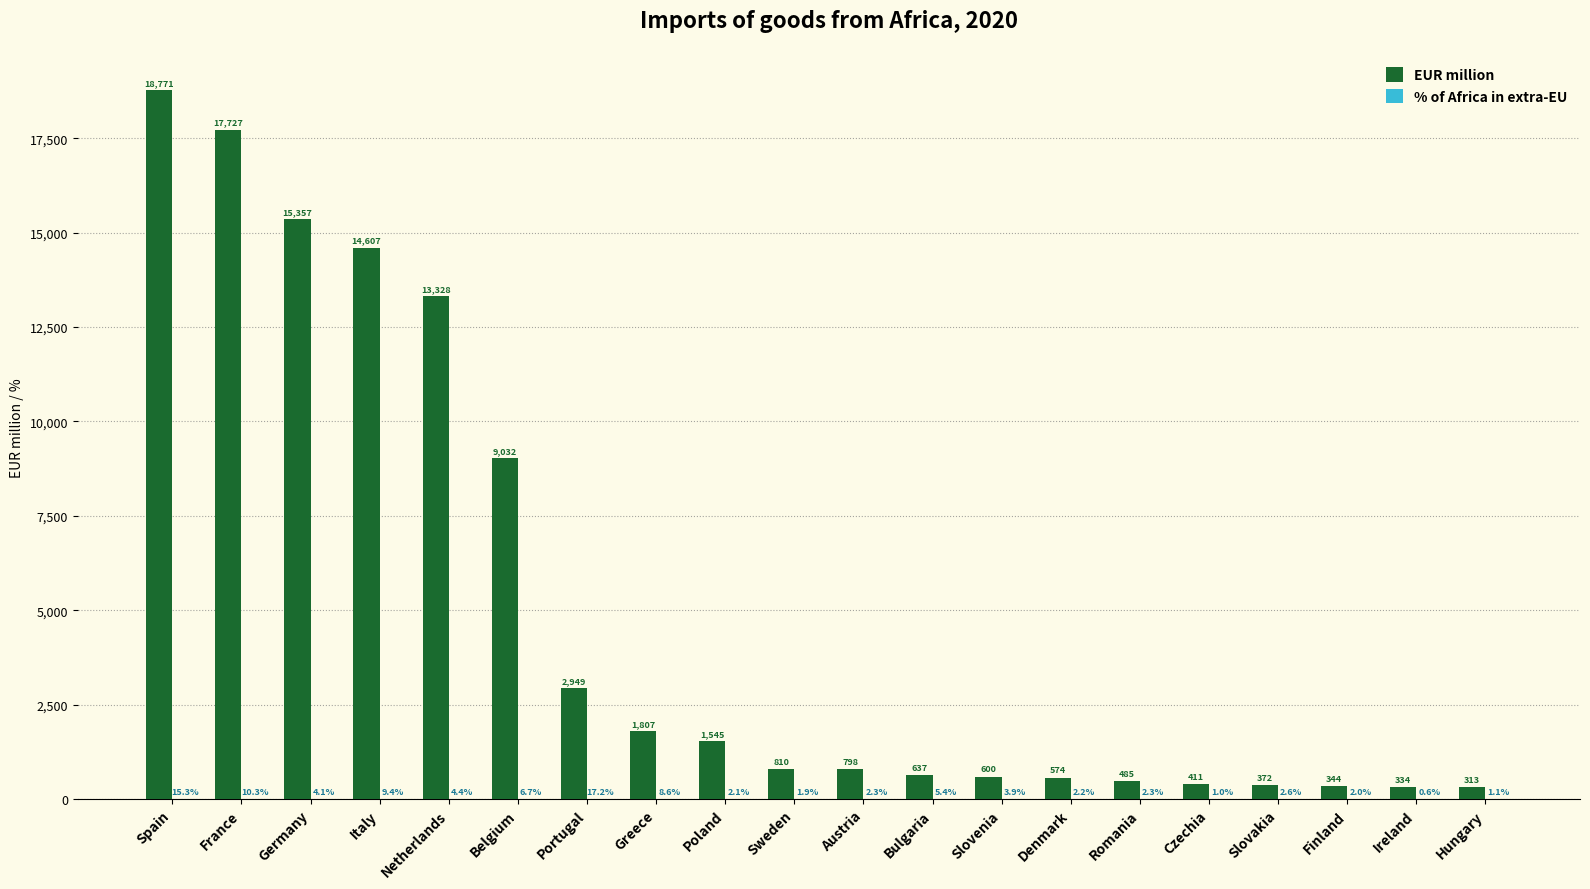

What is the total value across all series at Romania?

487.5